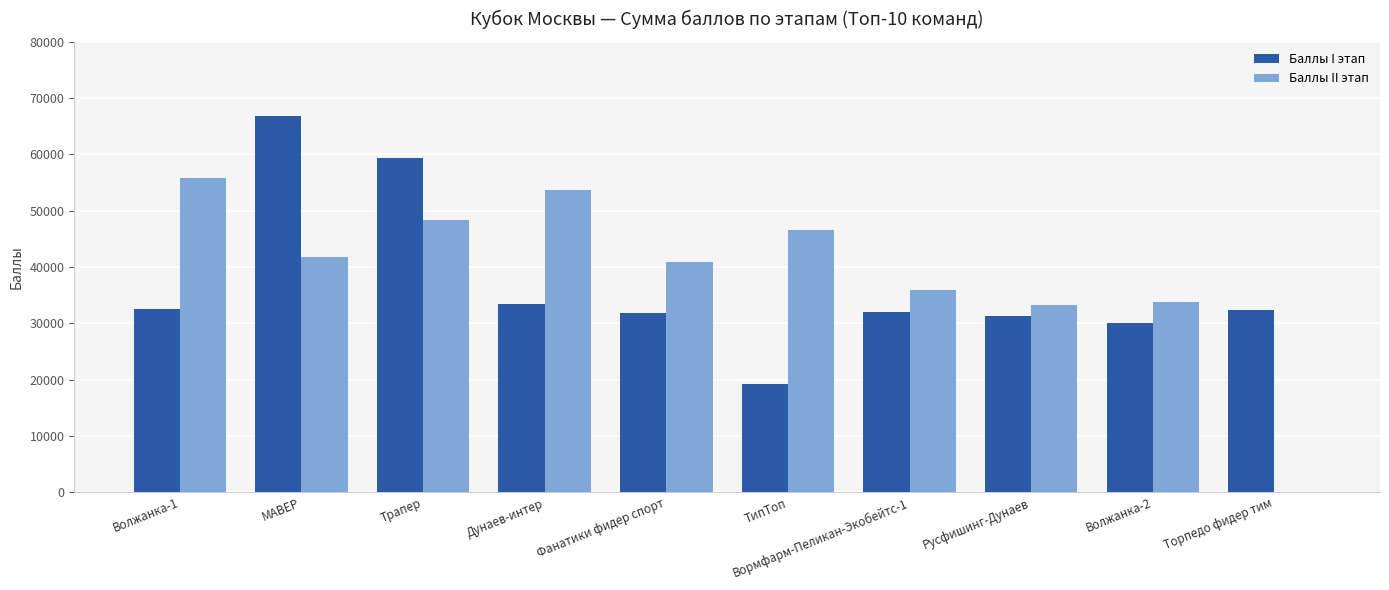

Are the bars grouped side by side (vs. stacked)?

Yes